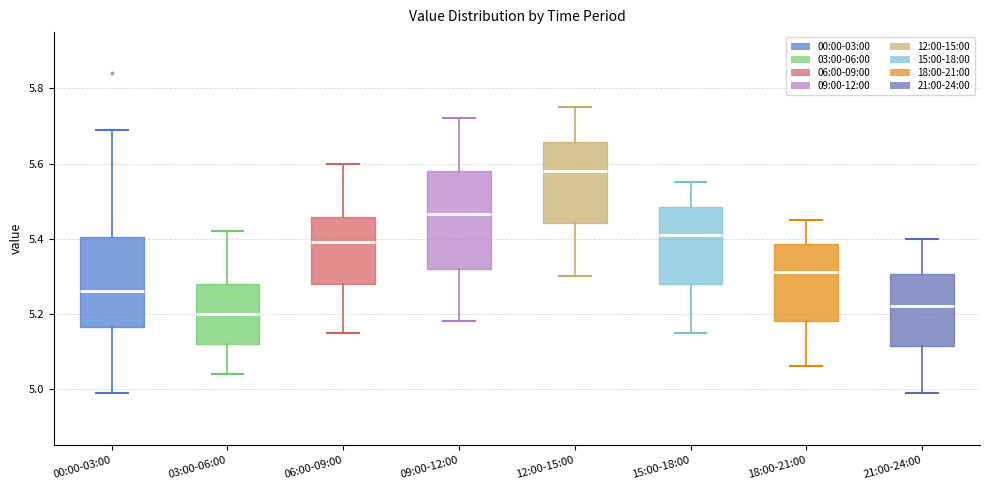

Reading left to right, transcribe this box plot: for each box, give where its median line is, the range the box spans, and where its two whiskers end, as read against the y-axis. The values are not printed on the chart, so give them approximately, as read against the axis.

00:00-03:00: median 5.26, box 5.16 to 5.40, whiskers 5.00 to 5.70
03:00-06:00: median 5.20, box 5.12 to 5.28, whiskers 5.04 to 5.42
06:00-09:00: median 5.40, box 5.28 to 5.46, whiskers 5.16 to 5.60
09:00-12:00: median 5.46, box 5.32 to 5.58, whiskers 5.18 to 5.72
12:00-15:00: median 5.58, box 5.44 to 5.66, whiskers 5.30 to 5.76
15:00-18:00: median 5.42, box 5.28 to 5.48, whiskers 5.16 to 5.56
18:00-21:00: median 5.32, box 5.18 to 5.38, whiskers 5.06 to 5.46
21:00-24:00: median 5.22, box 5.12 to 5.30, whiskers 5.00 to 5.40